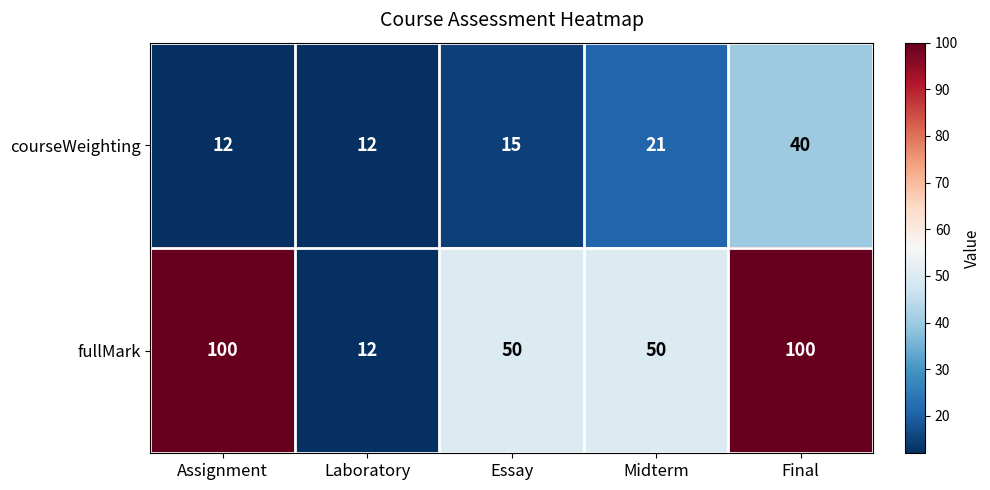

How many courseWeighting values are between 12 and 21?

4